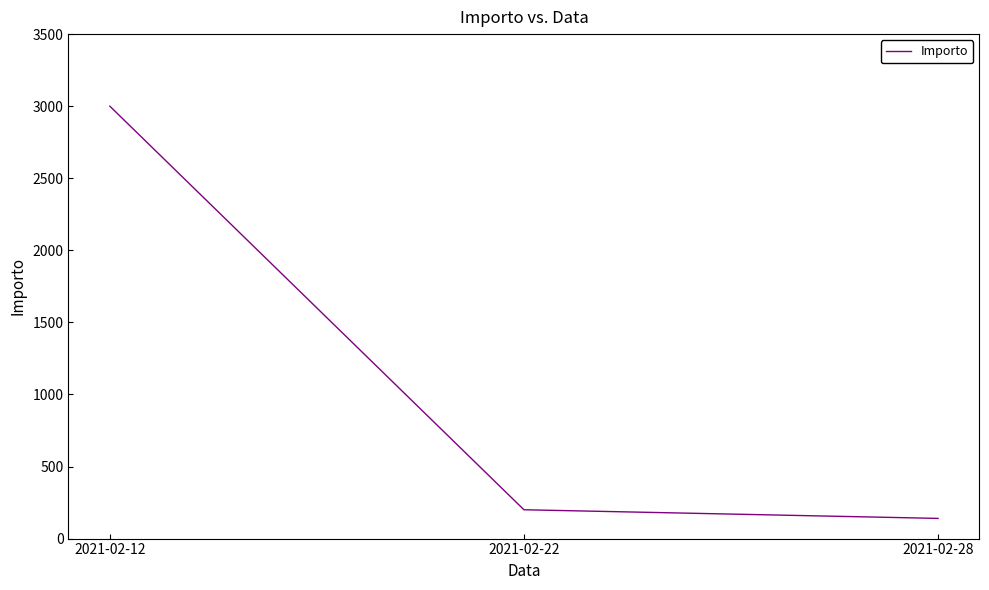

How many lines are shown in the chart?

1